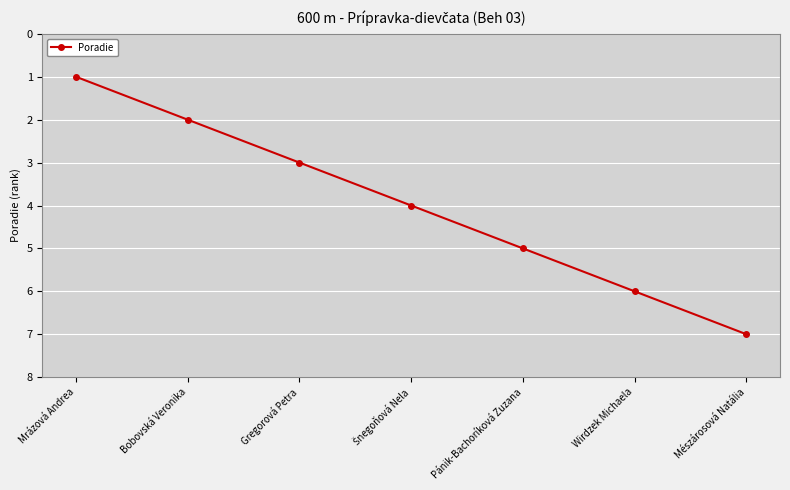

Reading right to left, list all the values displayed in this chart.

7	6	5	4	3	2	1